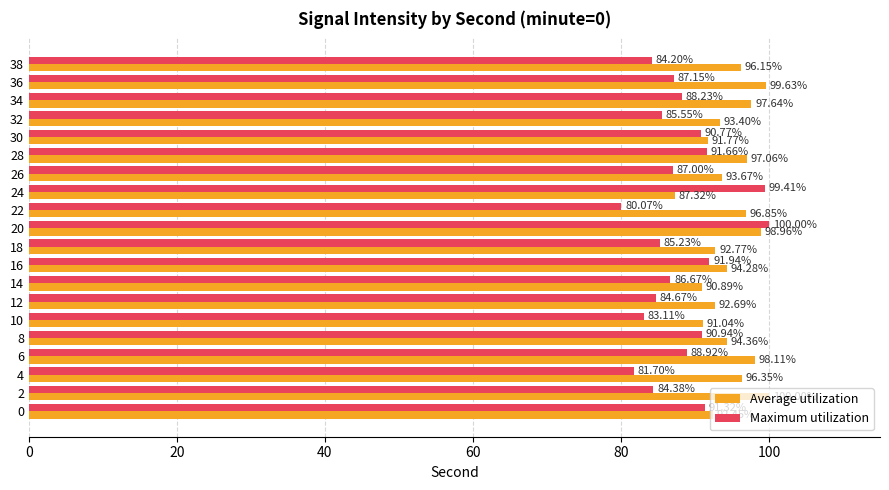

At how many categories does at least one series exceed 87?

20